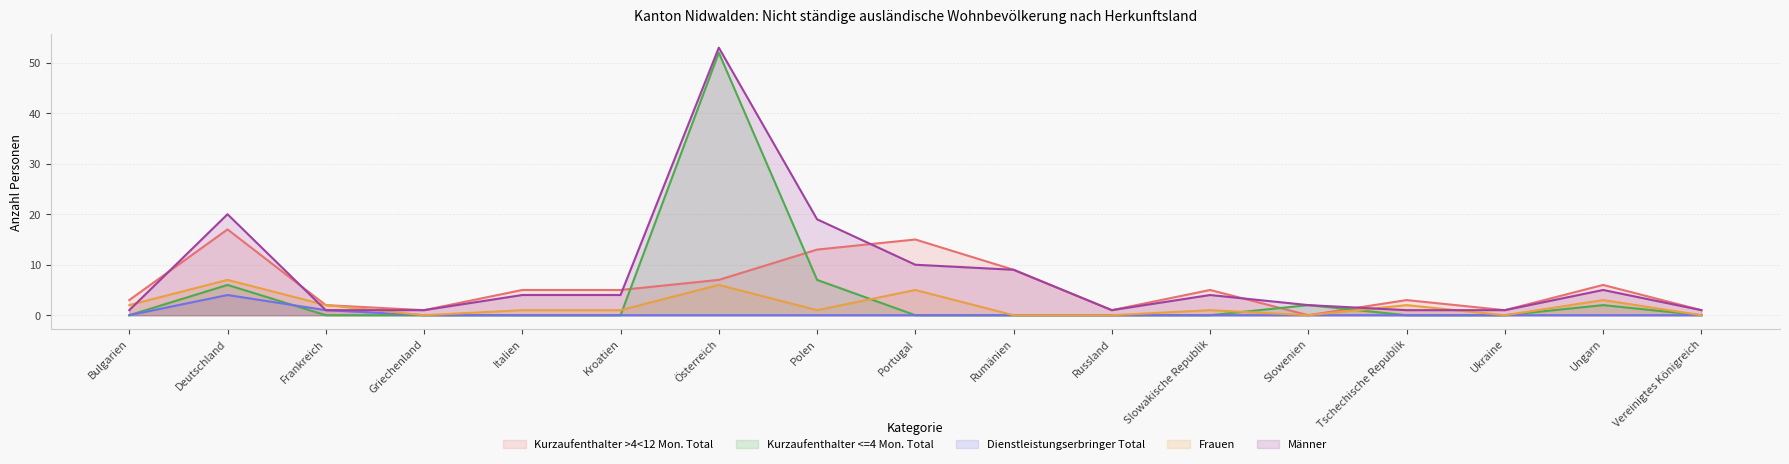

At which category does the chart reach its peak across all series?

Österreich